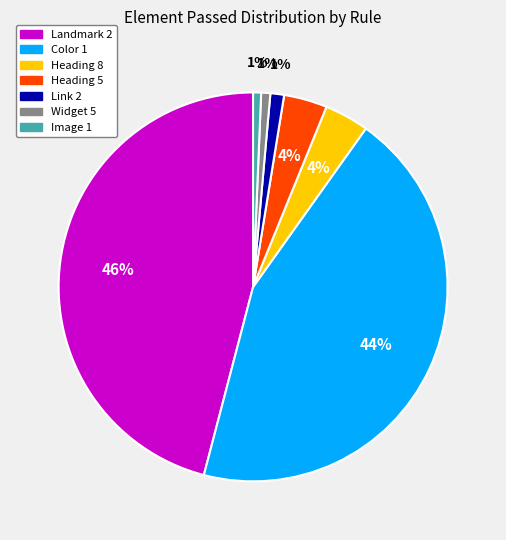

Do Landmark 2 and Heading 5 together represent more than half of the pie?

No